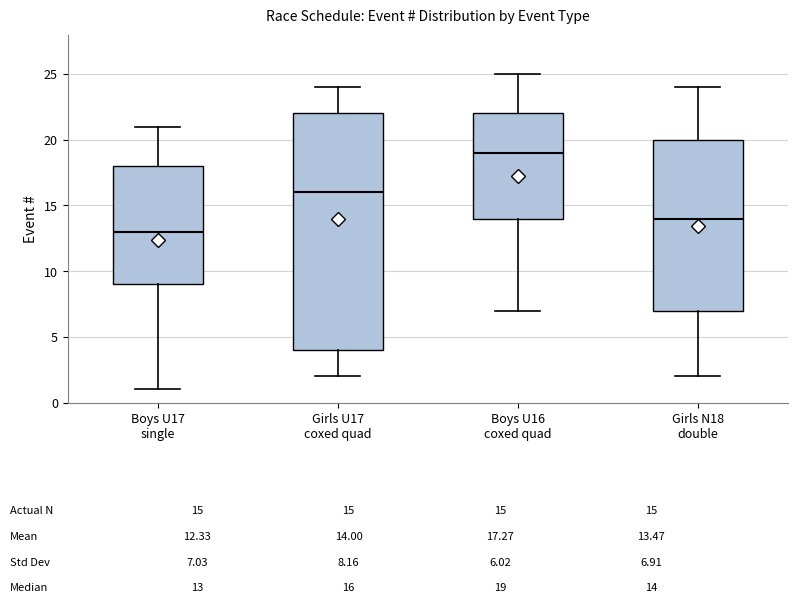

Which box's median line is the highest?

Boys U16 coxed quad